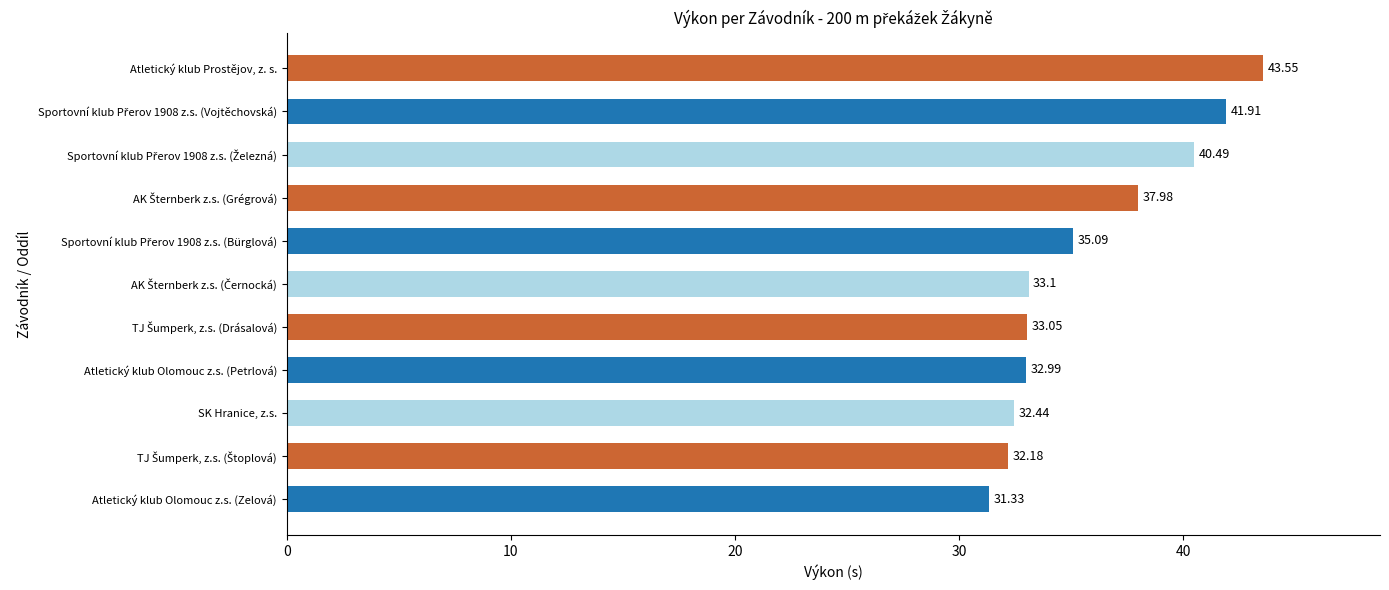

Between SK Hranice, z.s. and Atletický klub Prostějov, z. s., which is larger?

Atletický klub Prostějov, z. s.